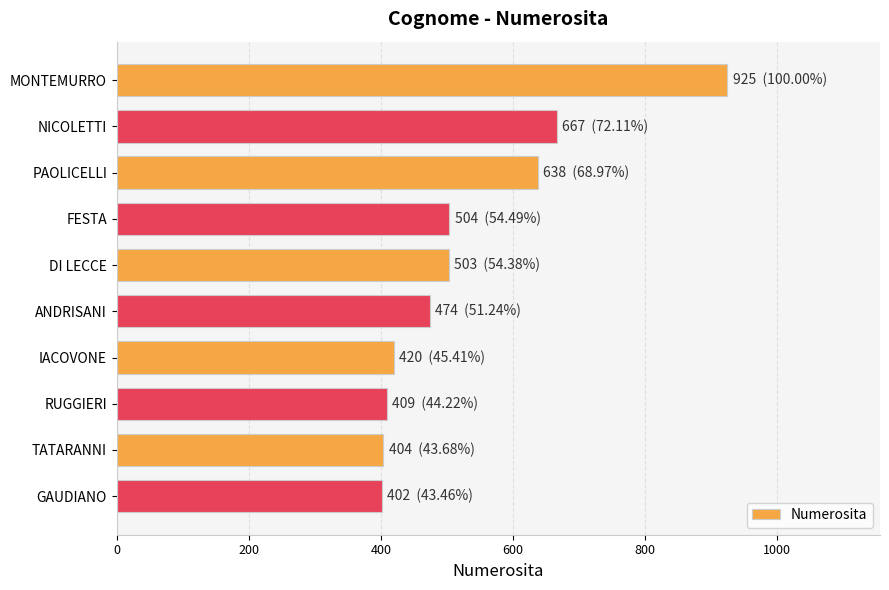

What is the change in value from NICOLETTI to IACOVONE?

-247